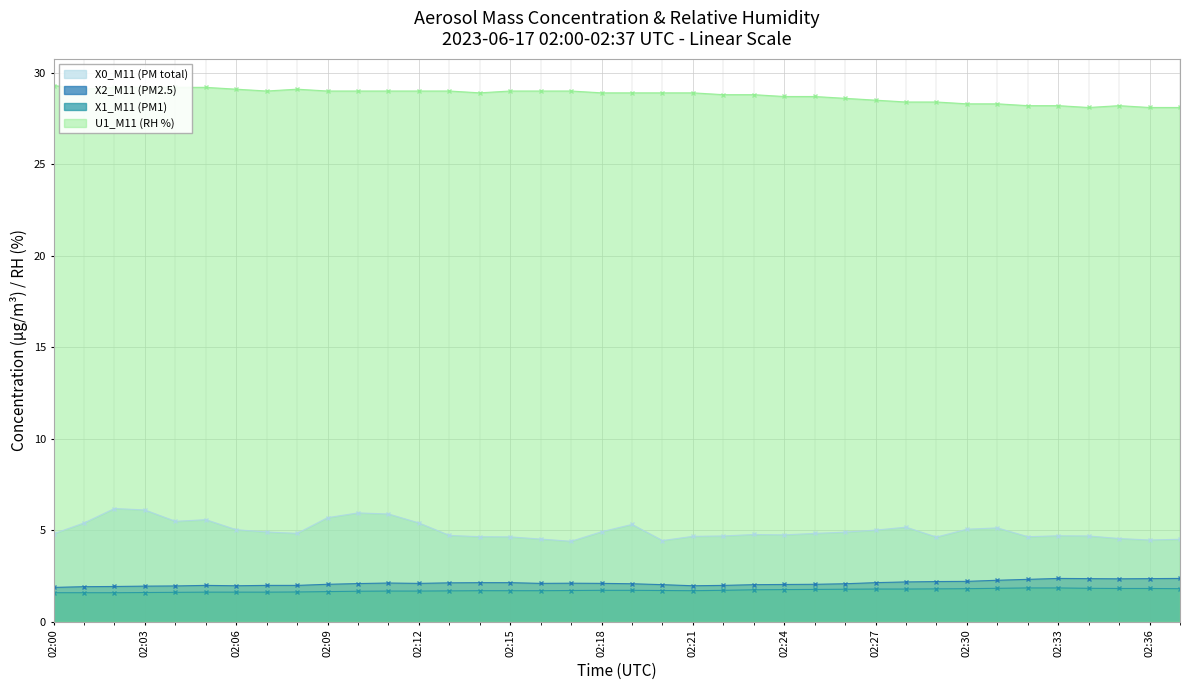

True or false: U1_M11 (RH %) has a value of 38.4 at 02:11.

False